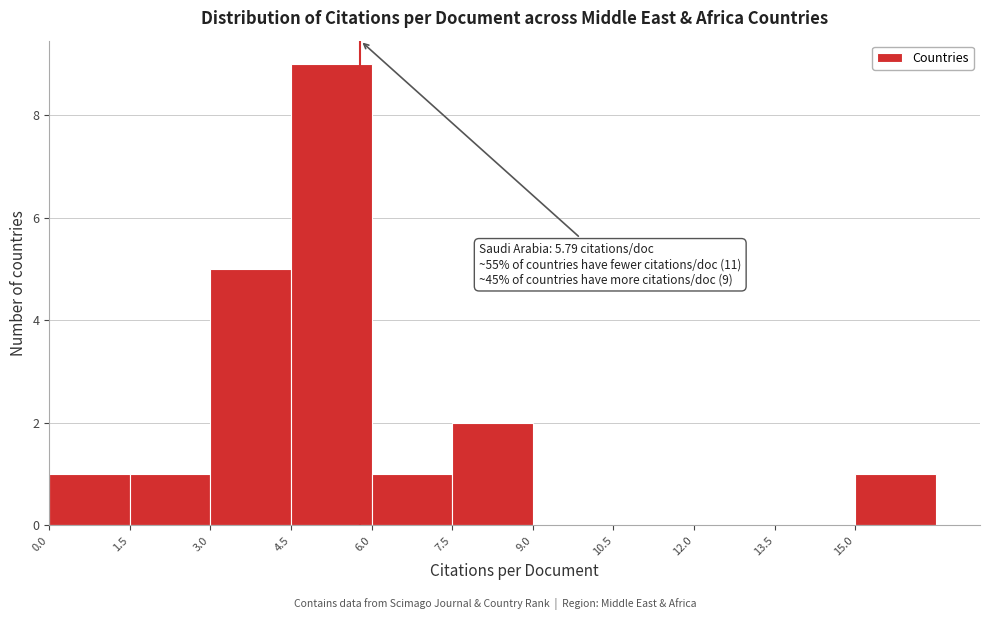

Which range on the x-axis has the tallest bar?

4.5 to 6.0